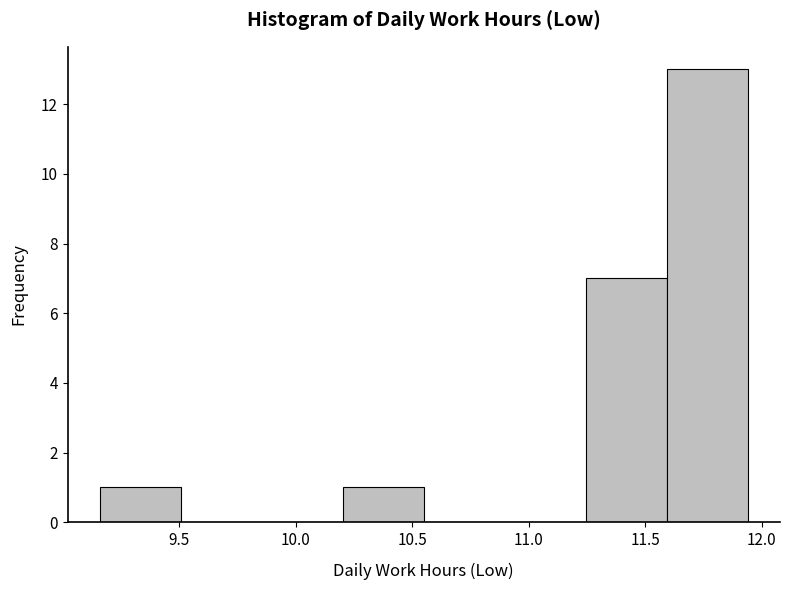

Which range on the x-axis has the tallest bar?

11.60 to 11.95